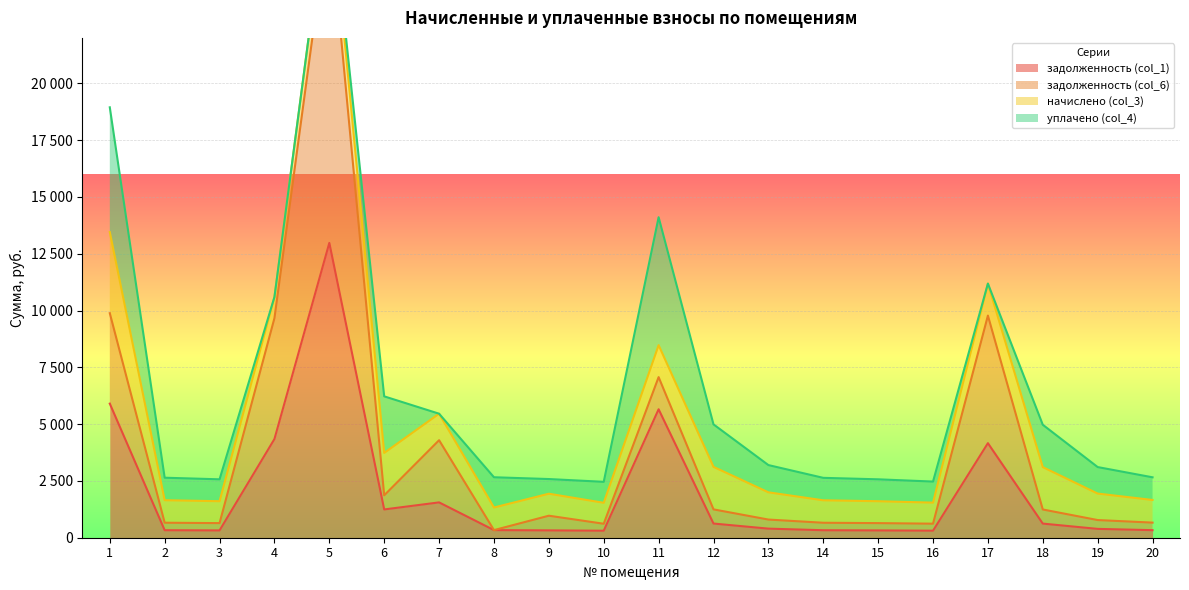

At which category does задолженность (col_1) reach its first local valley?

3